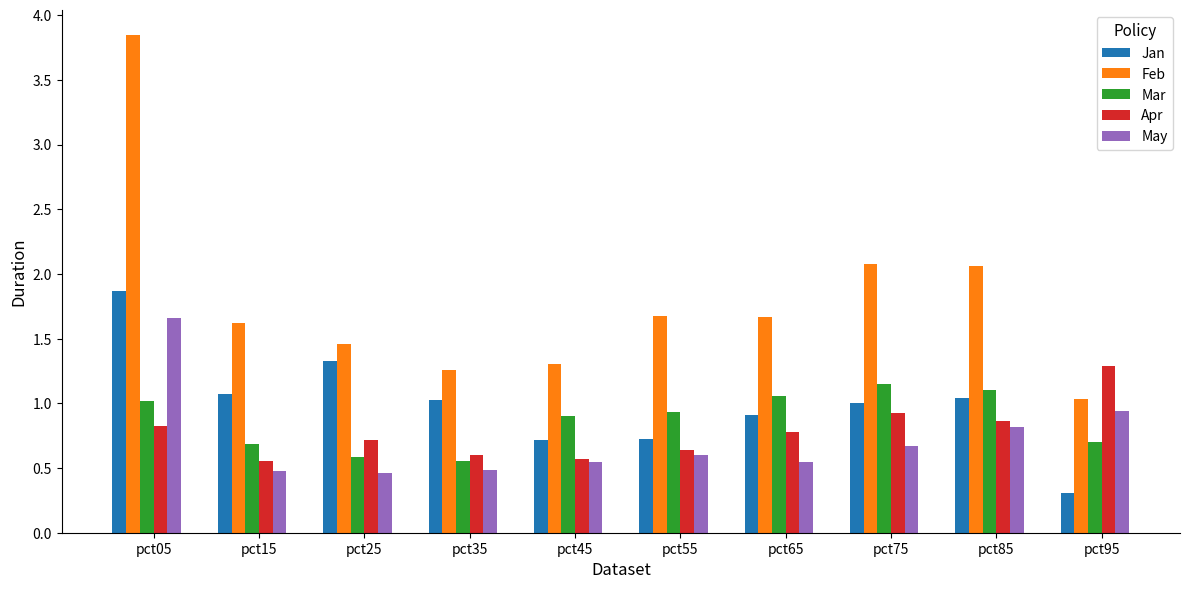

How many data points does each series have?

10